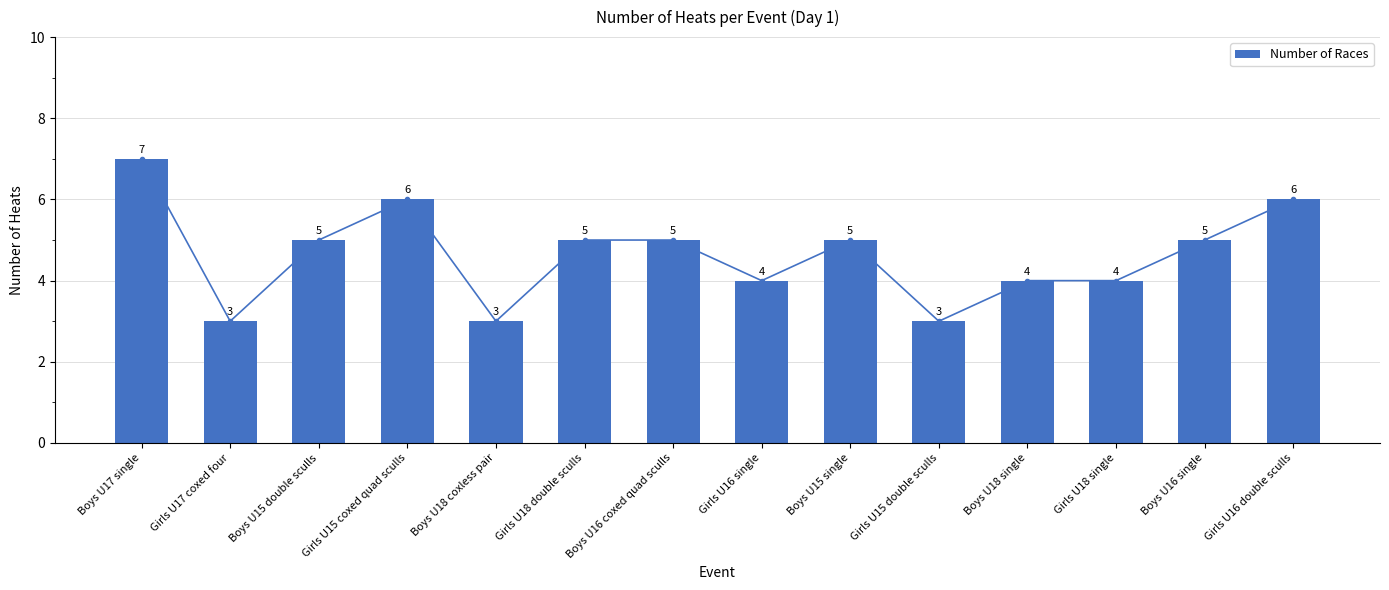

The chart shows a value of 9 at Girls U16 double sculls. True or false?

False